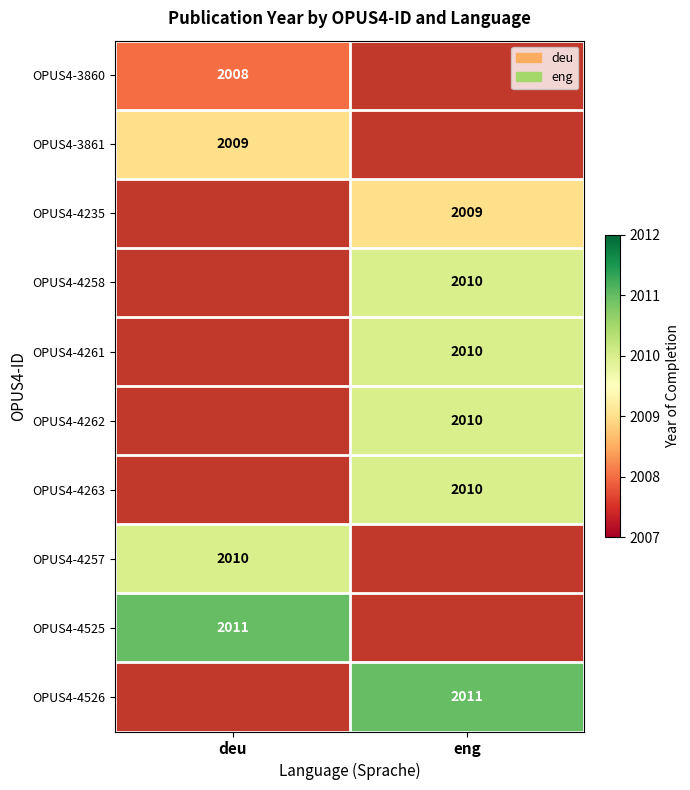

Is it true that OPUS4-4262 equals 2010 at eng?

True